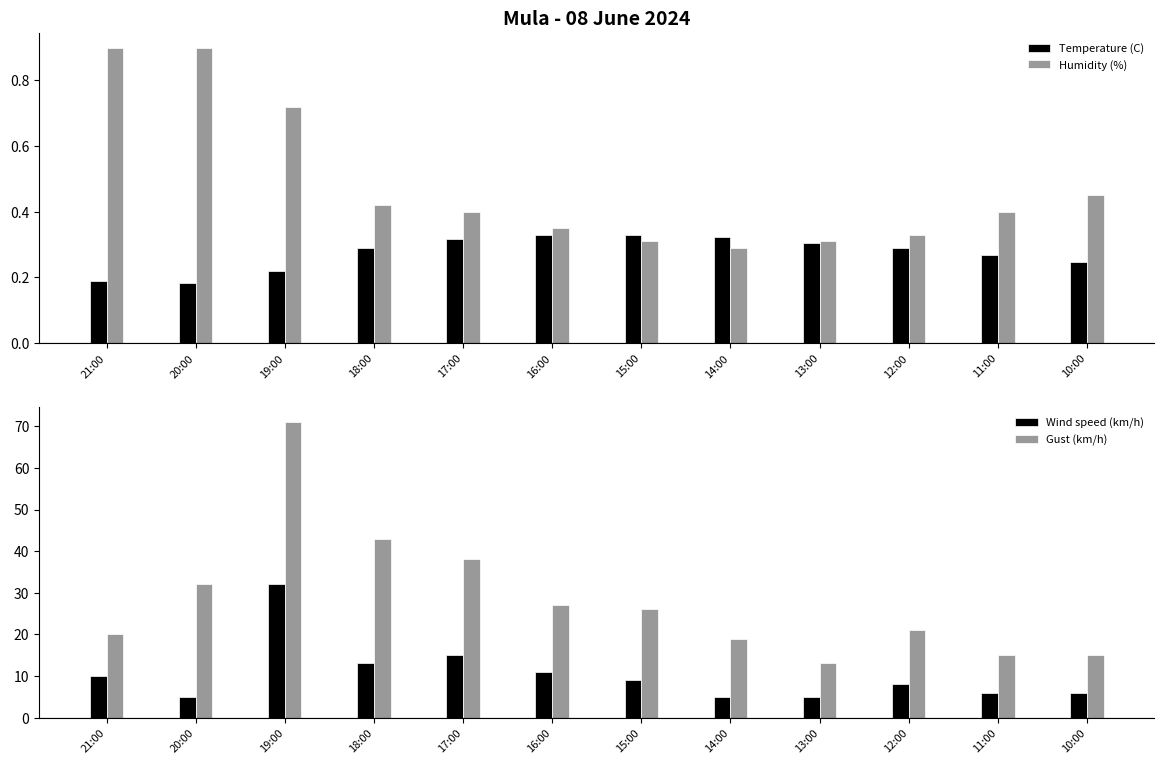

What is the label of the 8th bar from the left?

14:00